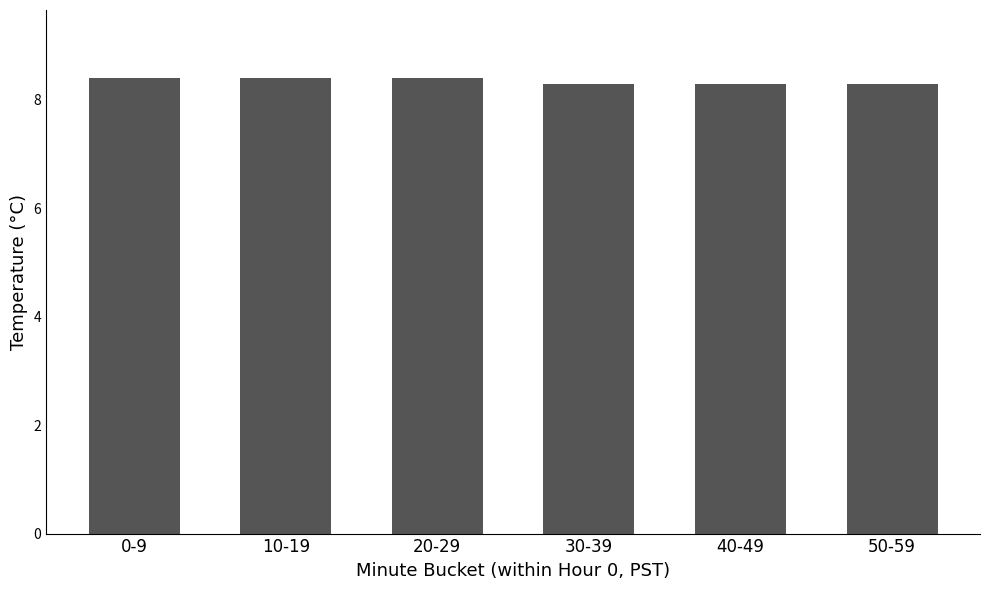

Reading right to left, what are all the values shown in this chart?

8.3	8.3	8.3	8.4	8.4	8.4